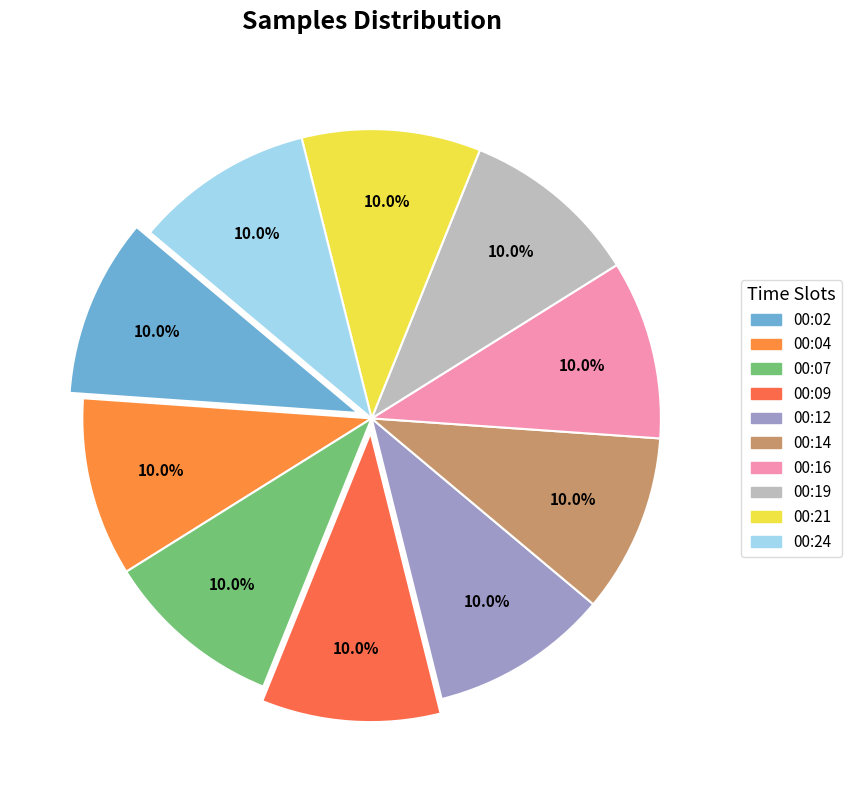

How many segments does this pie chart have?

10